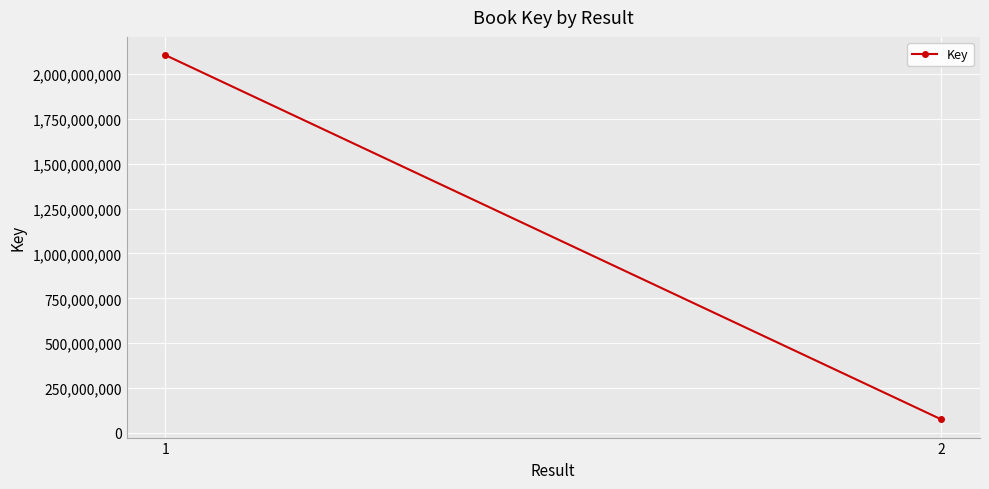

What is the maximum value shown in the chart?

2105530266